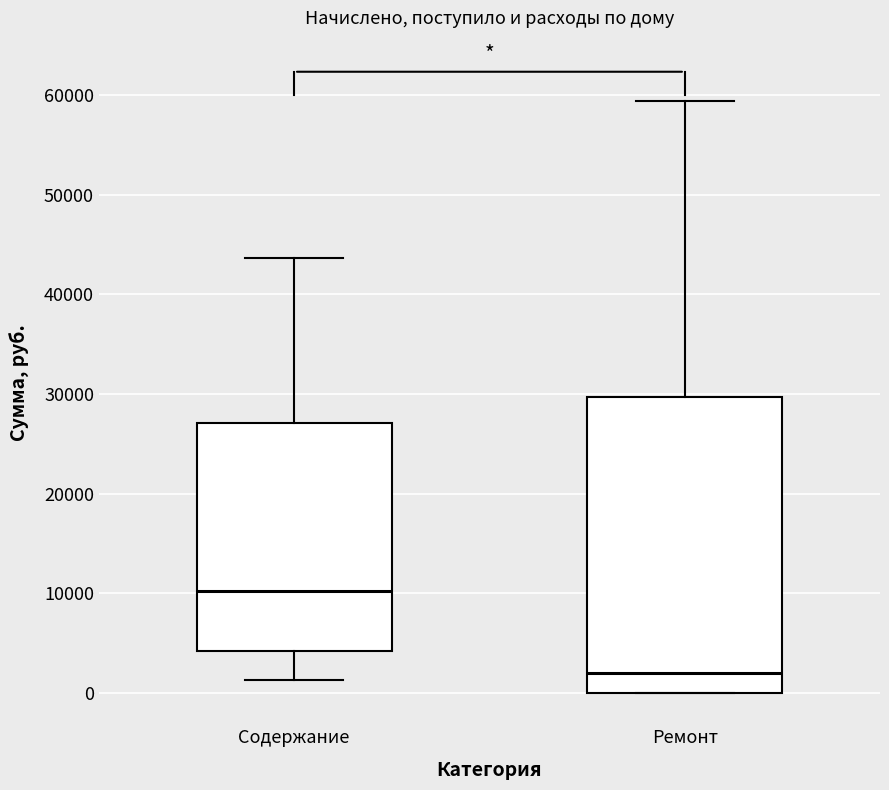

Reading left to right, read every box against the y-axis: the position of its median line, the range the box covers, and the ends of its whiskers. The values are not printed on the chart, so give them approximately, as read against the axis.

Содержание: median 10000, box 4000 to 27000, whiskers 1000 to 44000
Ремонт: median 2000, box 0 to 30000, whiskers 0 to 59000